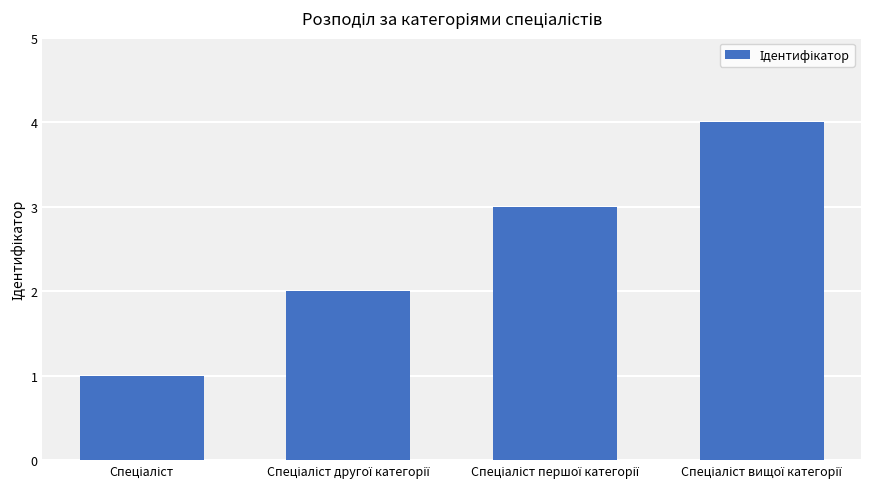

How many bars are there in total?

4